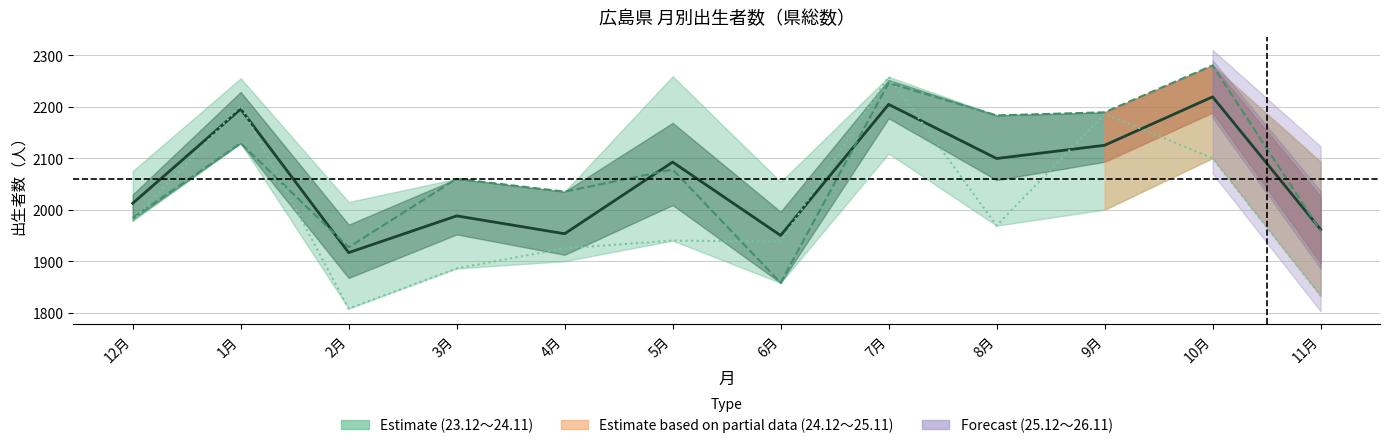

What is the sum of the 24.12～25.11 values at 6月 and 3月?

3918.0